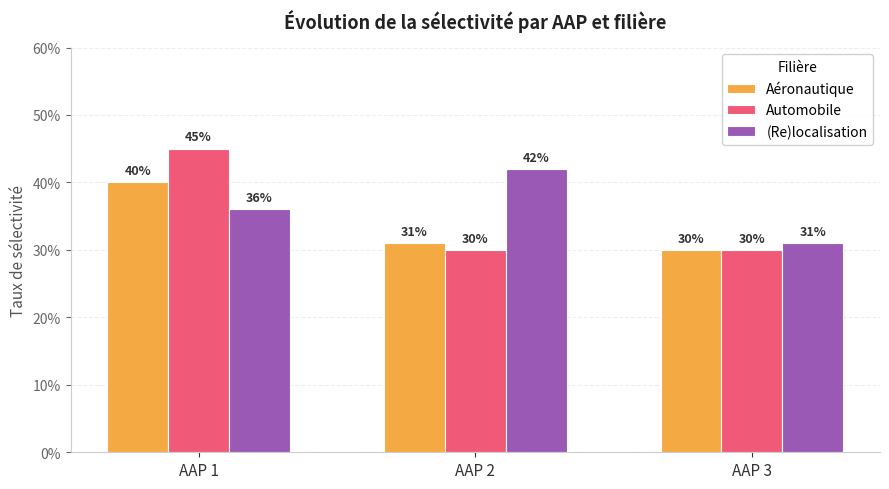

True or false: Automobile has a value of 0.5 at AAP 3.

False